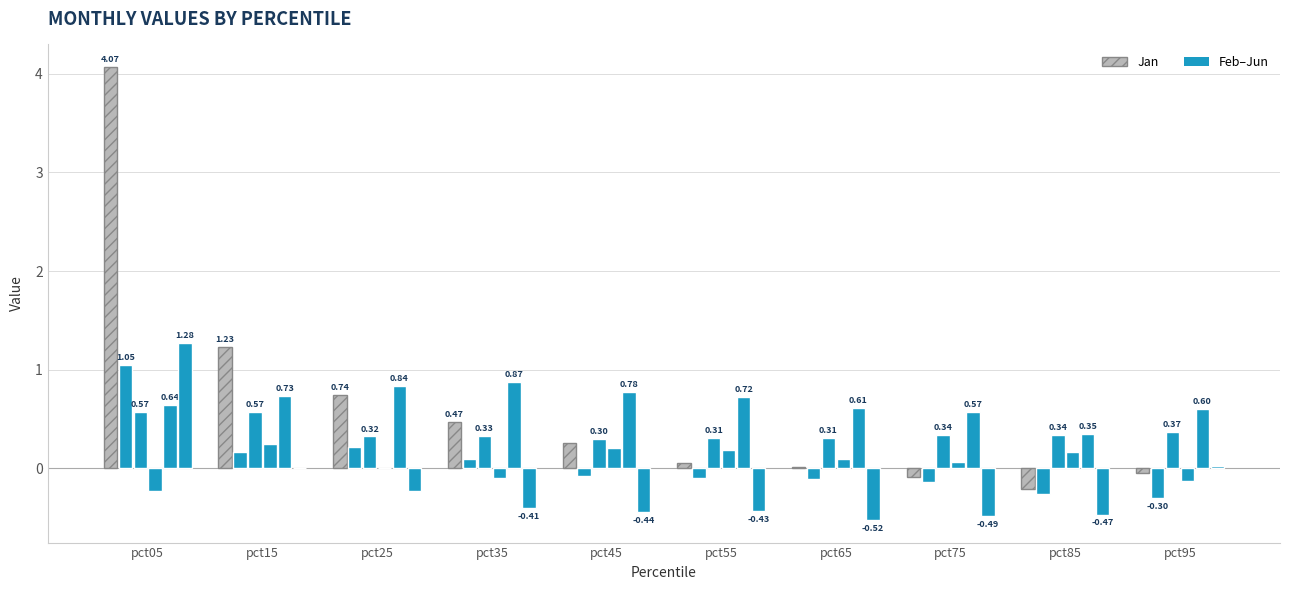

The value of Jan at pct55 is 0.1. True or false?

True